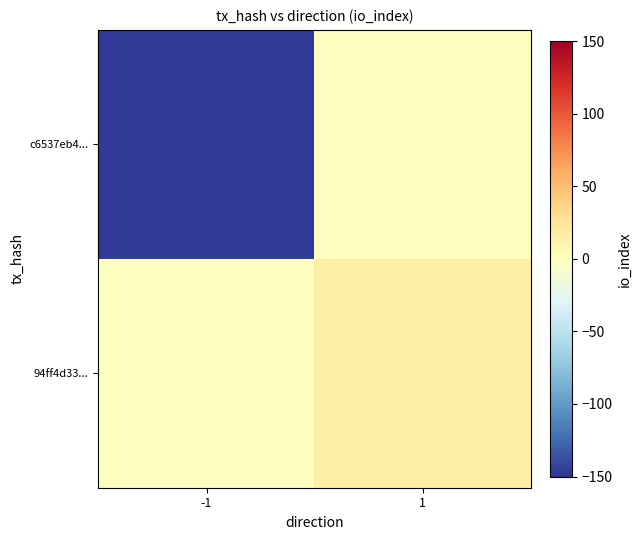

Reading left to right, extract all data points from this chart.

c6537eb4...: -1=-147	1=0
94ff4d33...: -1=0	1=15